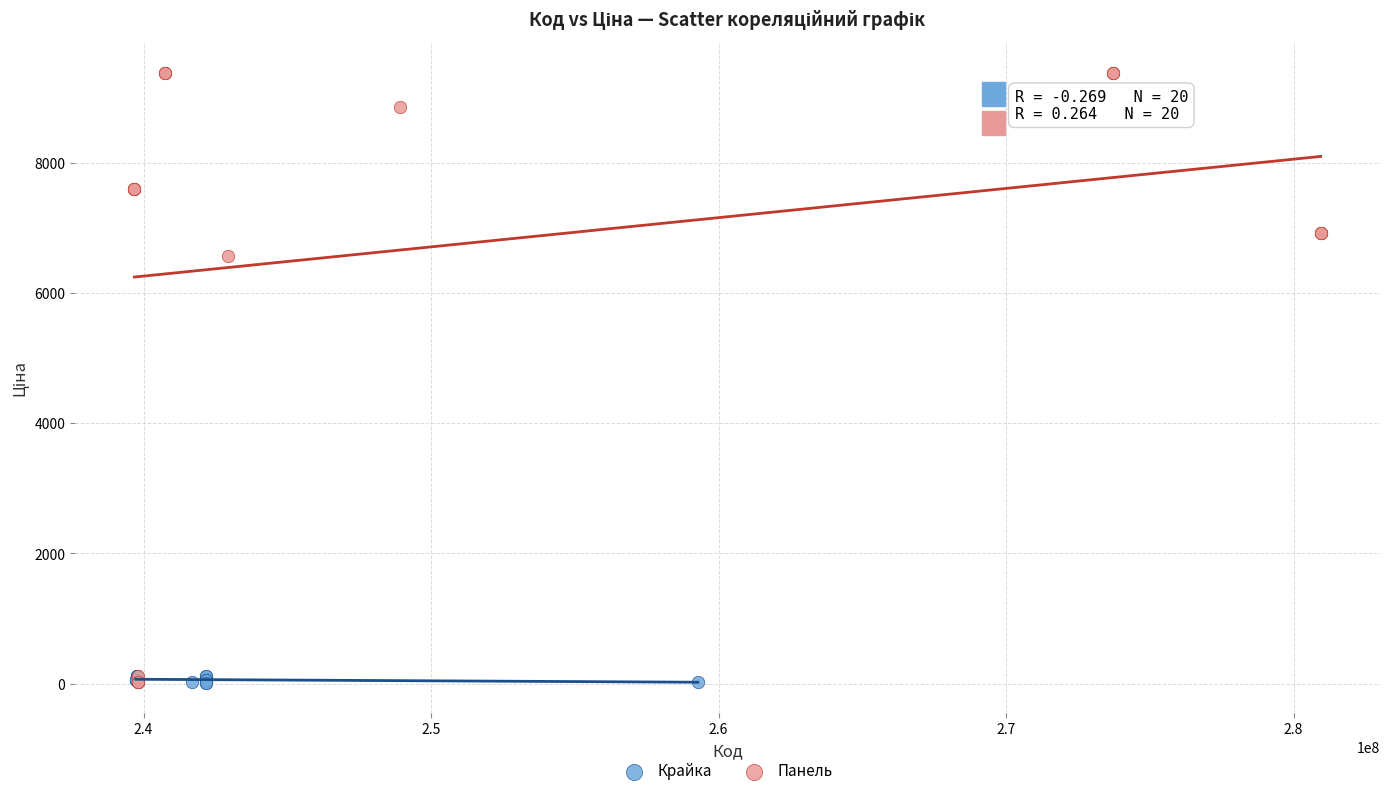

Which series reaches the maximum Y coordinate?

Панель